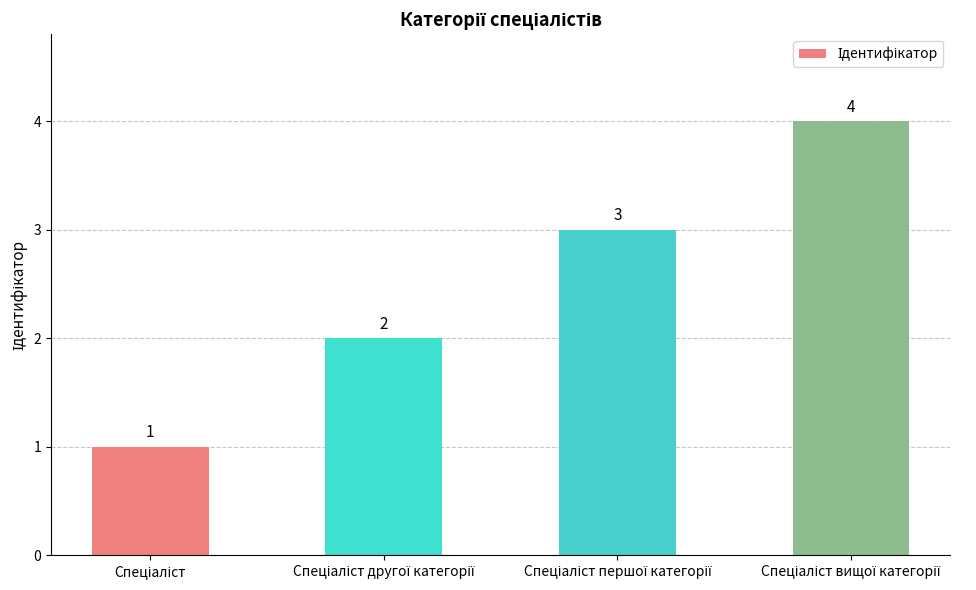

What is the value of the 1st bar from the left?

1